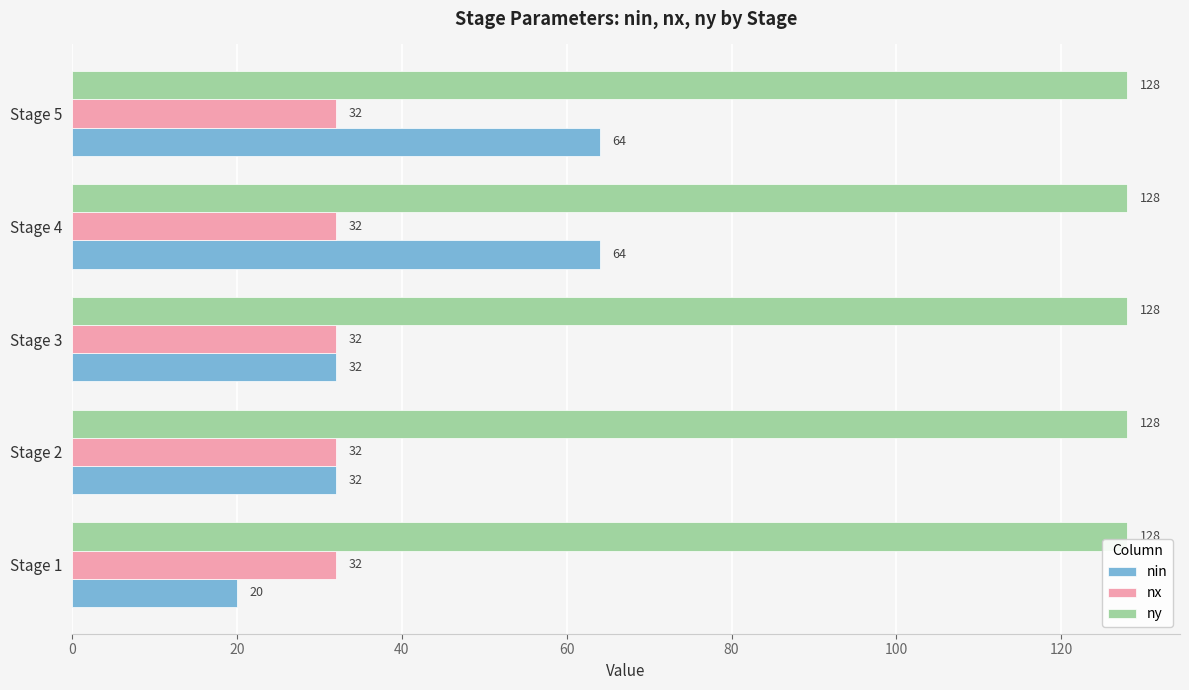

Which series has the widest spread of values?

nin